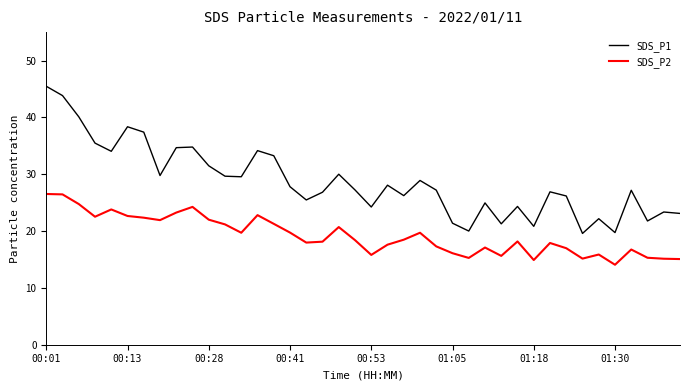

True or false: SDS_P1 and SDS_P2 intersect in this chart.

False